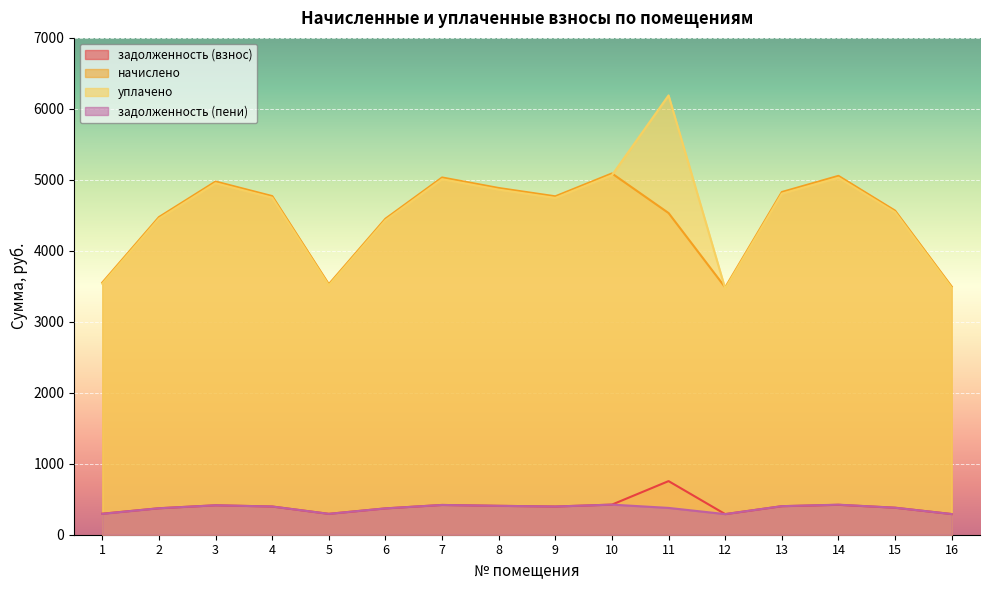

Which series has the widest spread of values?

уплачено